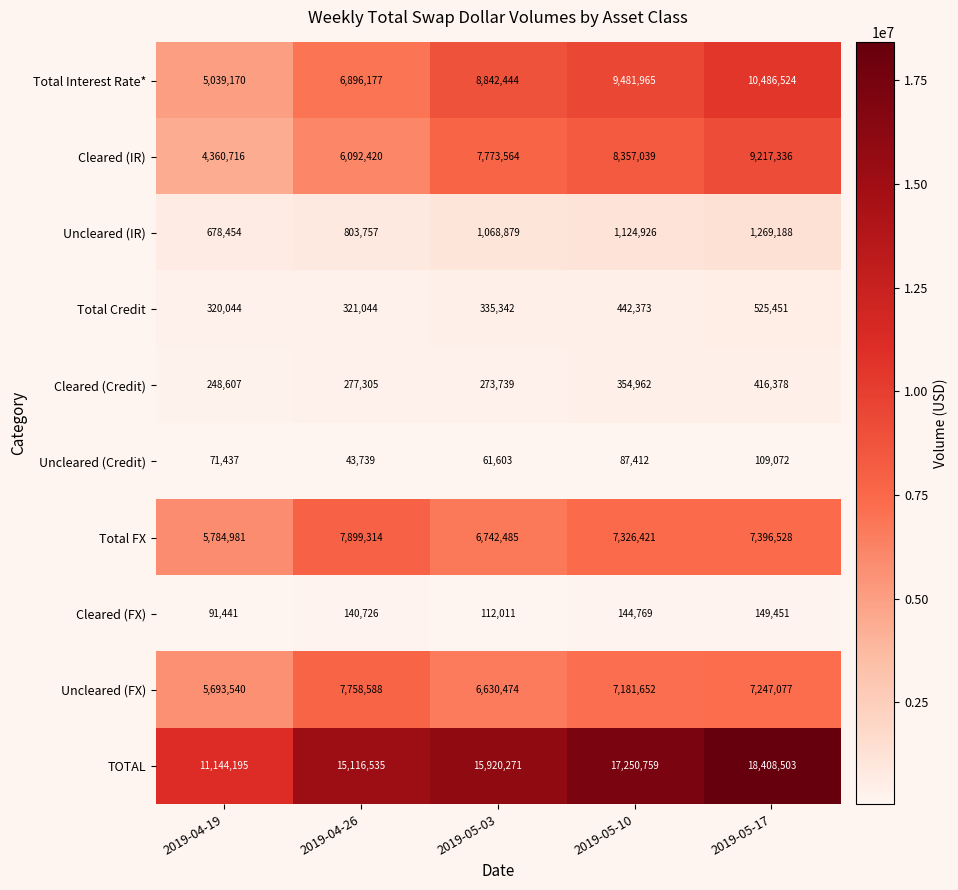

At 2019-04-26, list the series in order from largest to smallest.

TOTAL, Total FX, Uncleared (FX), Total Interest Rate*, Cleared (IR), Uncleared (IR), Total Credit, Cleared (Credit), Cleared (FX), Uncleared (Credit)